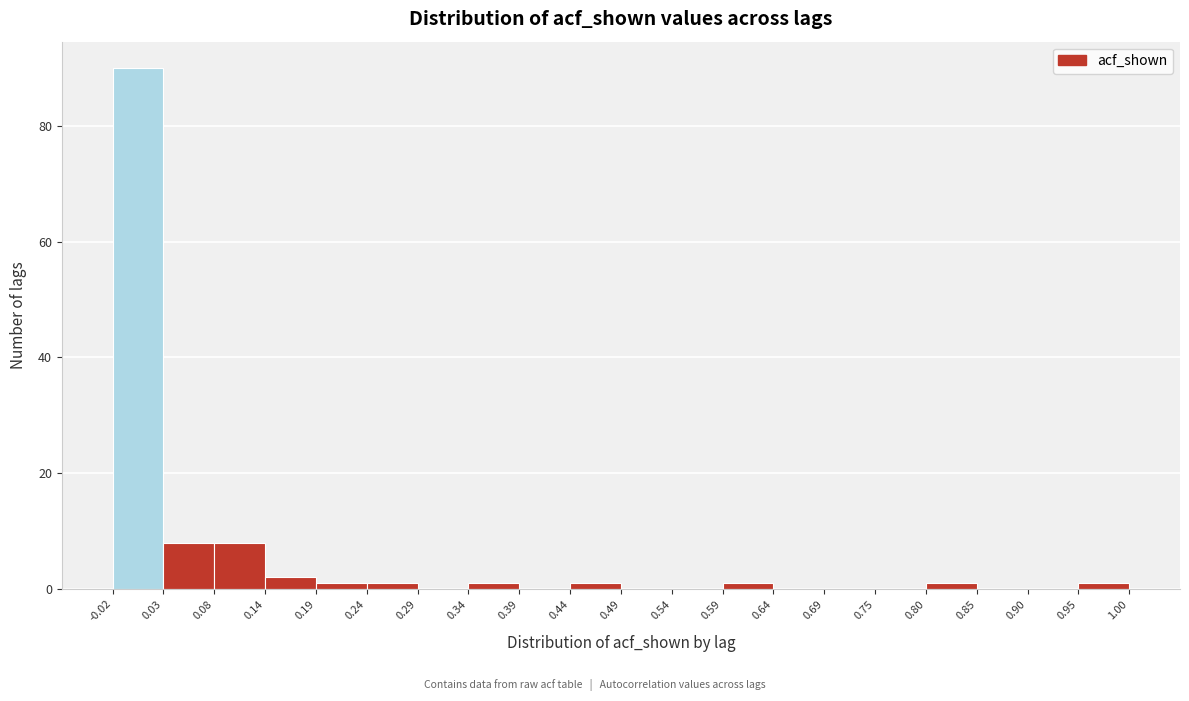

How tall is the bar that spans 0.14 to 0.19 on the x-axis? The values are not printed on the chart, so give them approximately, as read against the axis.

2